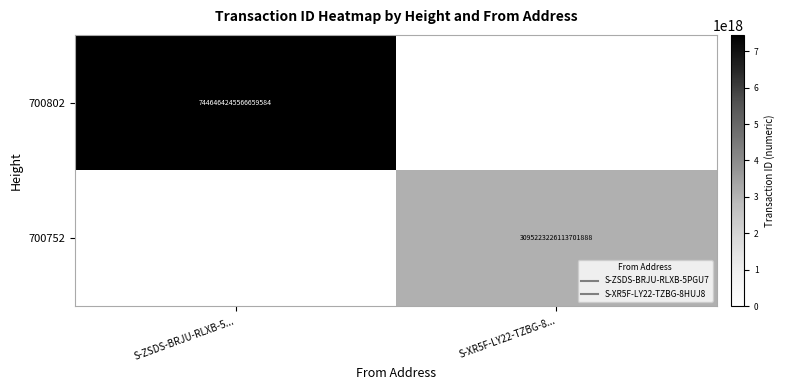

Is the value of 700802 at S-XR5F-LY22-TZBG-8... greater than the value of 700752 at S-ZSDS-BRJU-RLXB-5...?

No